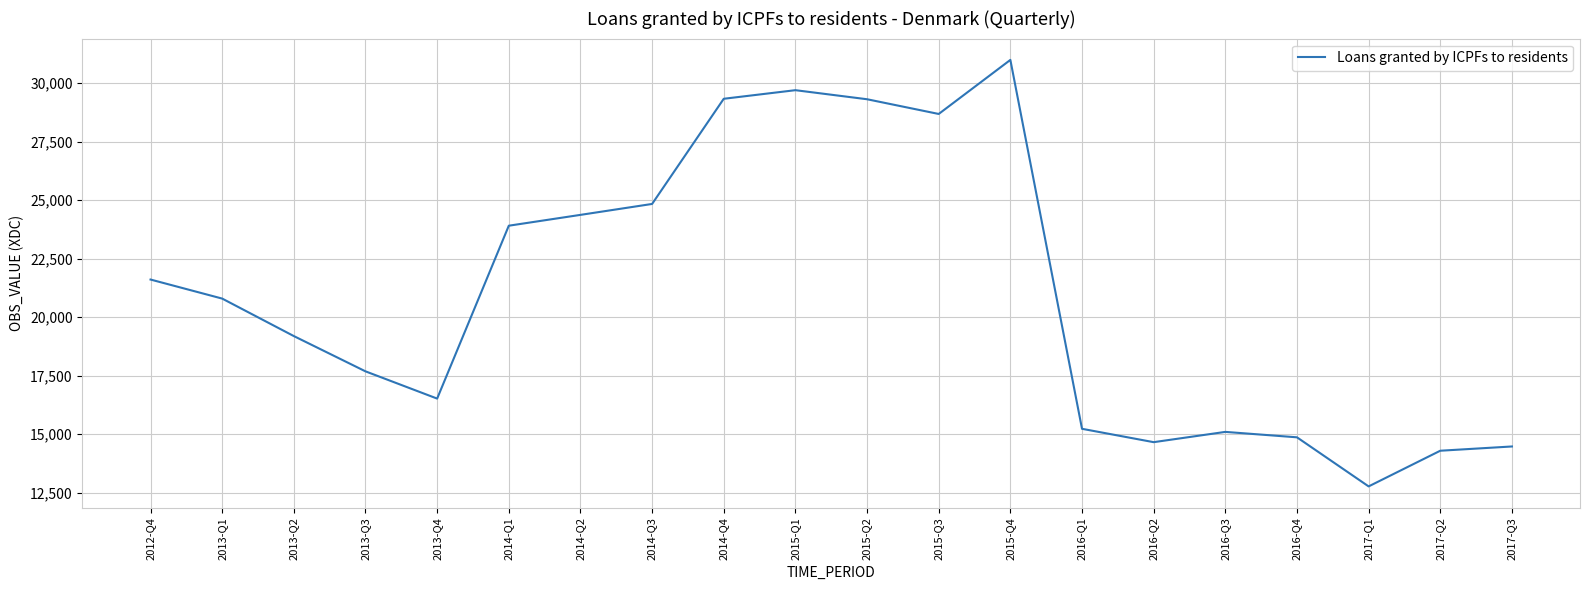

Which category has the lowest value across all series?

2017-Q1